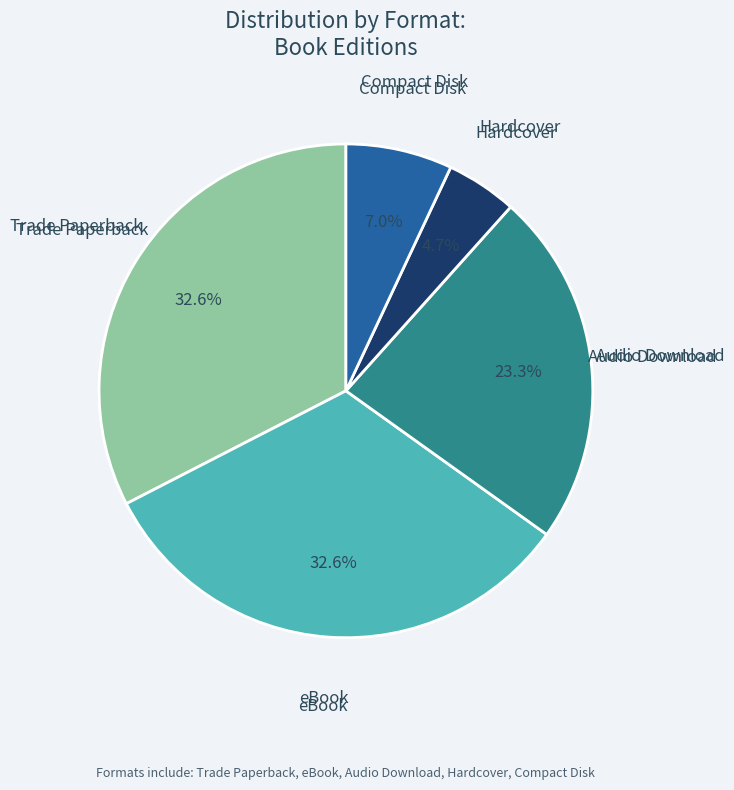

Does any single category account for the majority?

No